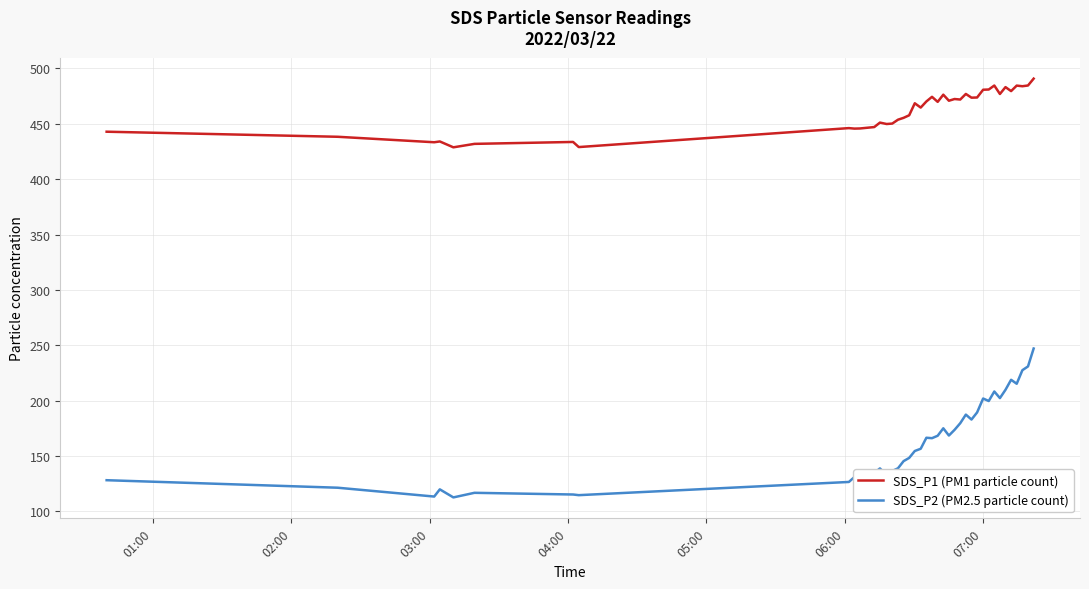

Which series has the largest total across all categories?

SDS_P1 (PM1 particle count)